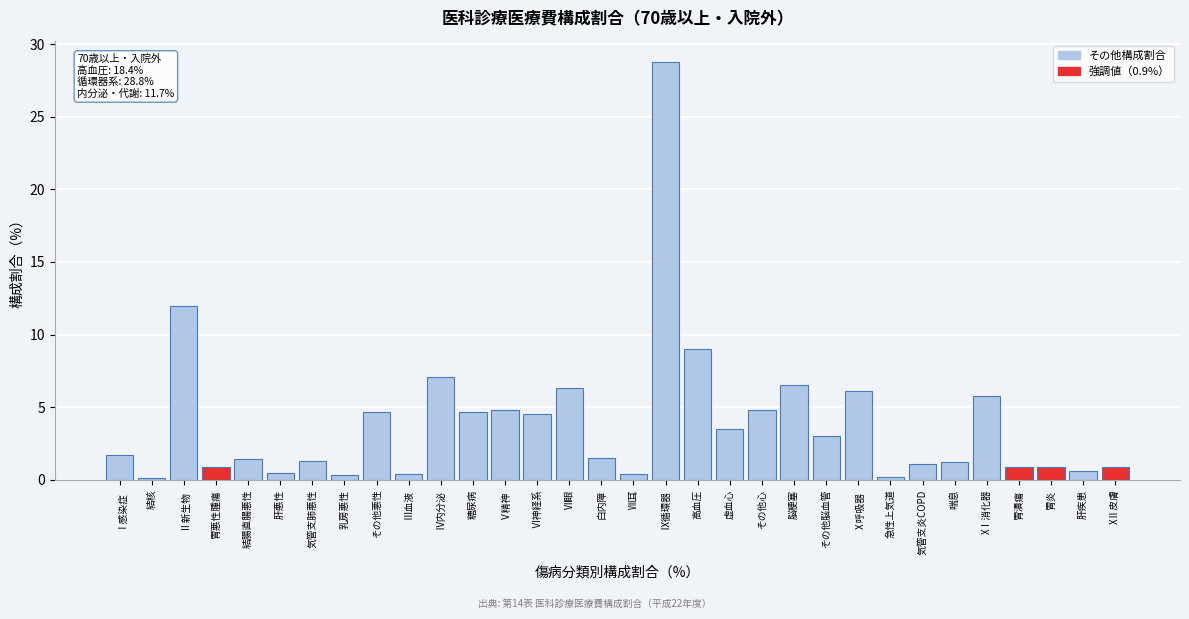

Where is the data nearest to the value 14?

Ⅱ新生物